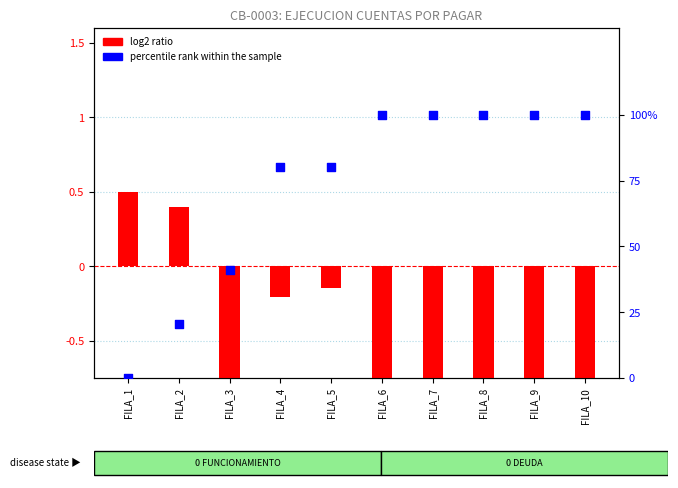

Which series reaches the minimum Y coordinate?

log2 ratio